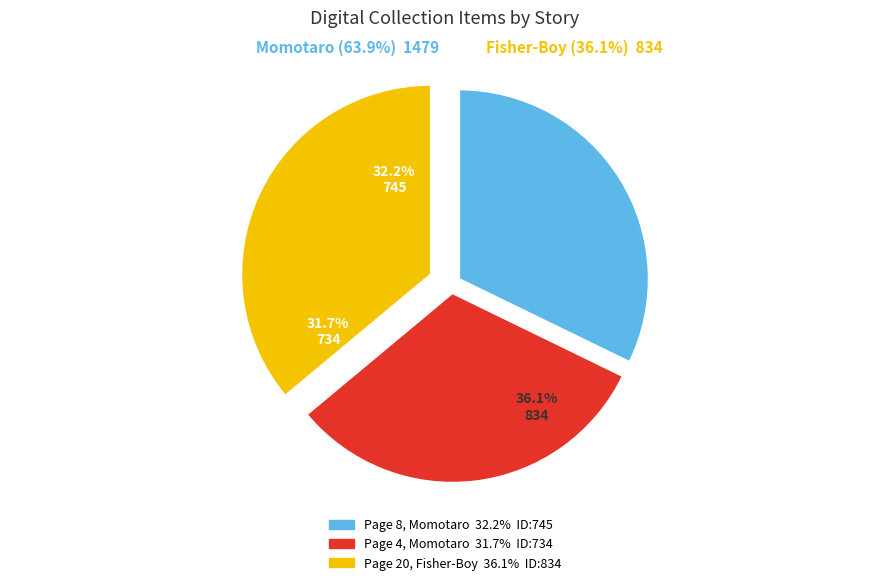

Rank the categories by value from highest to lowest.

Page 20, The Fisher-Boy Urashima, Page 8, Momotaro, Page 4, Momotaro